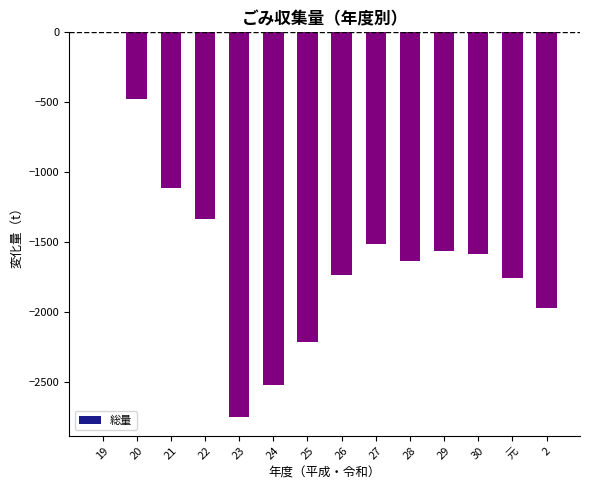

Count the number of categories in the chart.

14